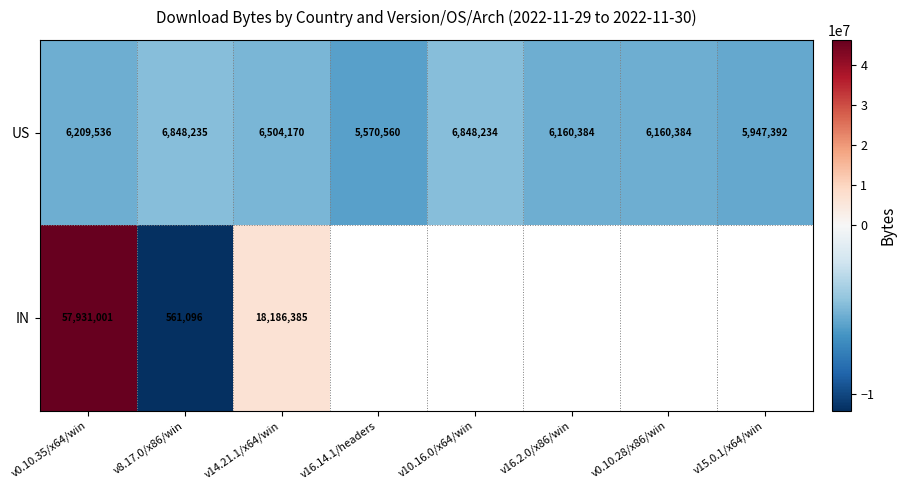

At v14.21.1/x64/win, list the series in order from largest to smallest.

IN, US